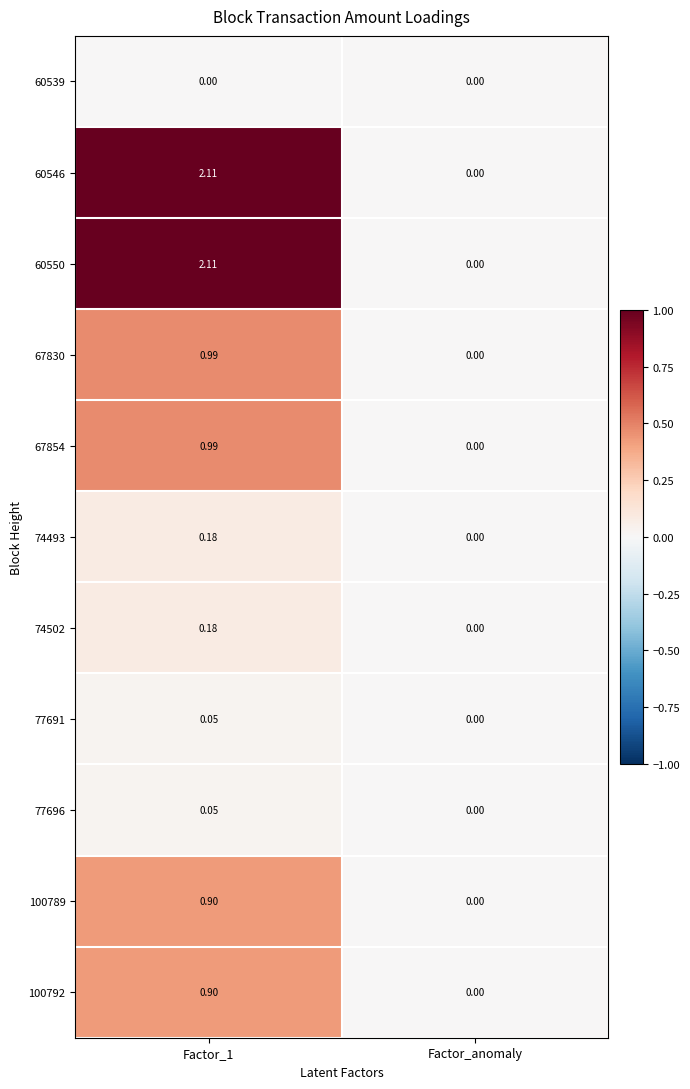

Where is 100792 nearest to the value 0?

Factor_anomaly